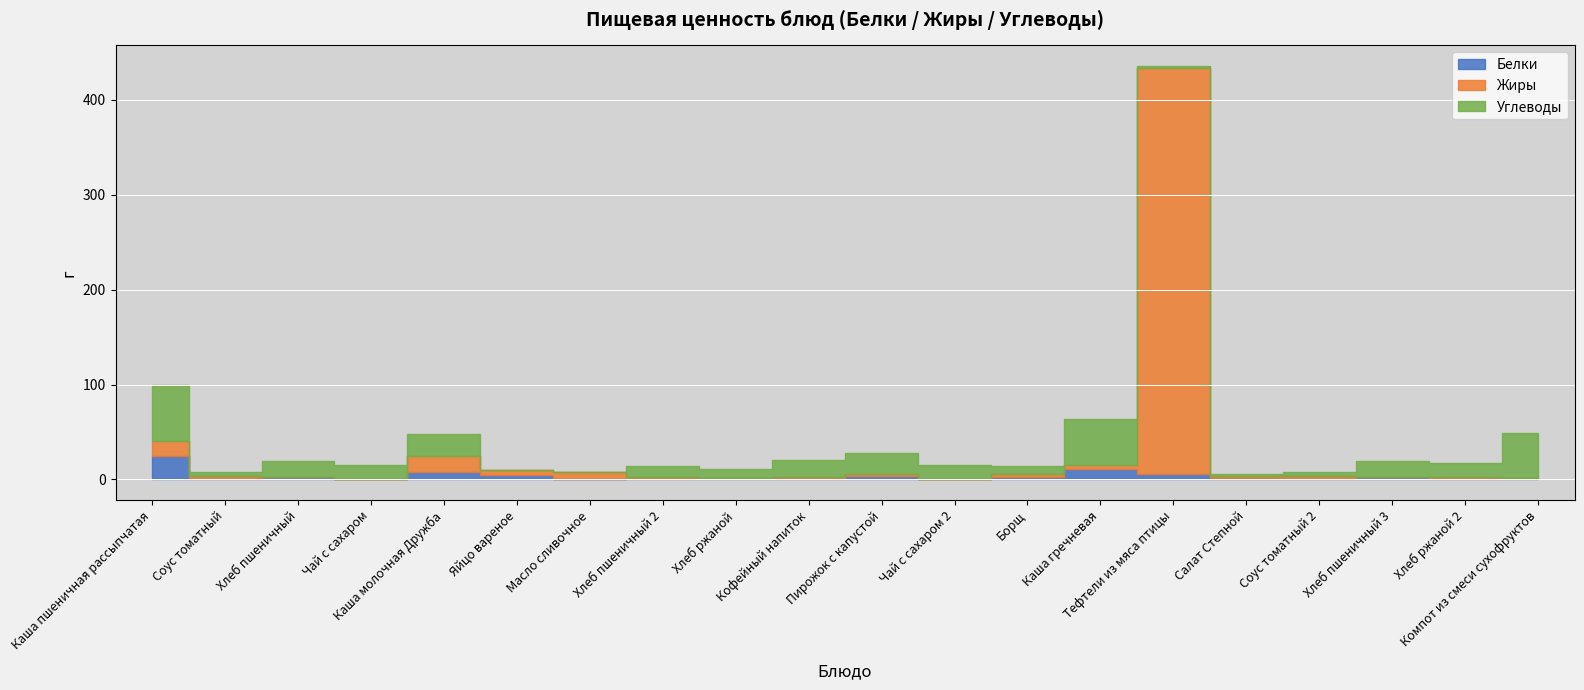

Rank the series at Хлеб пшеничный 2 from highest to lowest value.

Углеводы, Белки, Жиры